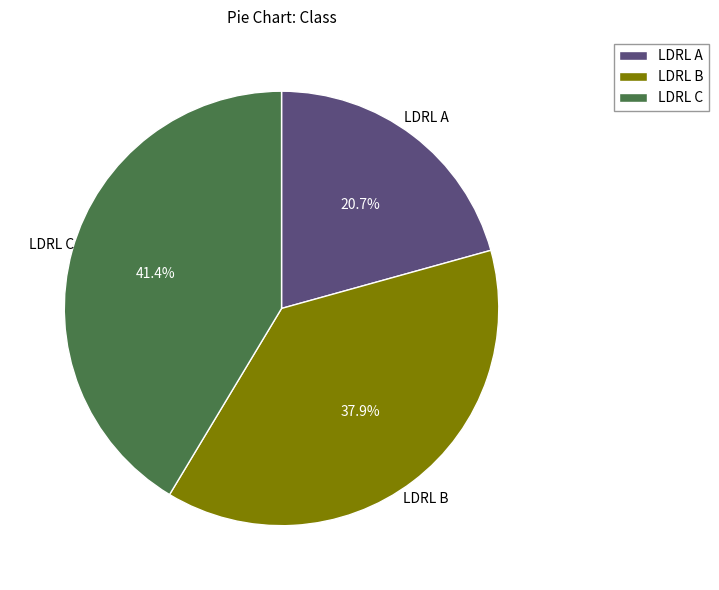

Which has a higher value, LDRL A or LDRL B?

LDRL B